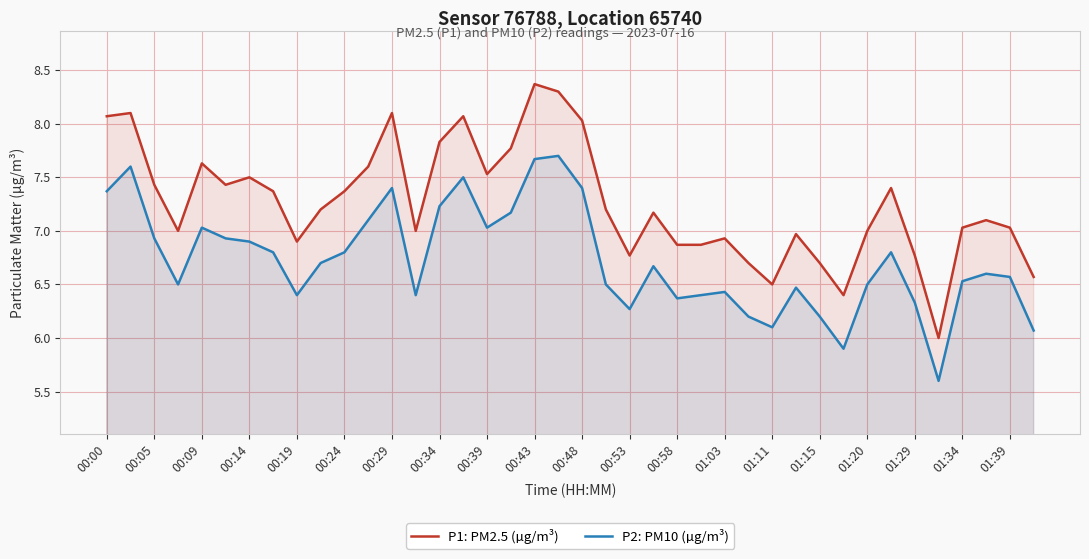

What is the difference between the maximum and minimum values in the P1: PM2.5 (µg/m³) series?

2.4